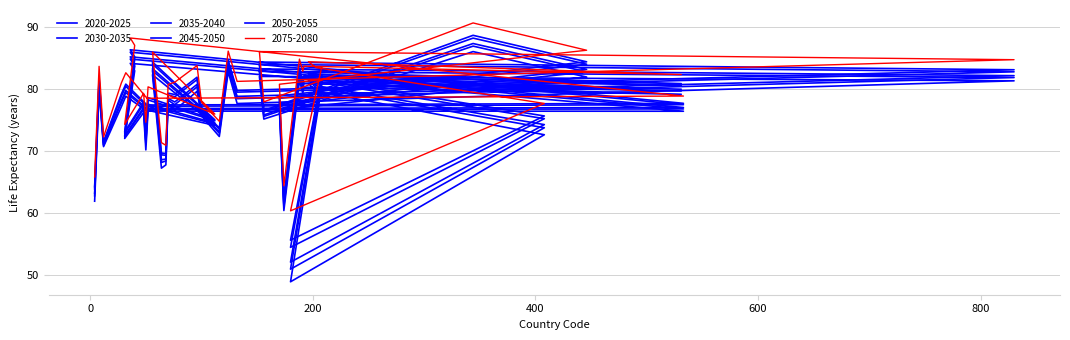

Rank the series by their maximum value, from lowest to highest.

2020-2025, 2030-2035, 2035-2040, 2045-2050, 2050-2055, 2075-2080